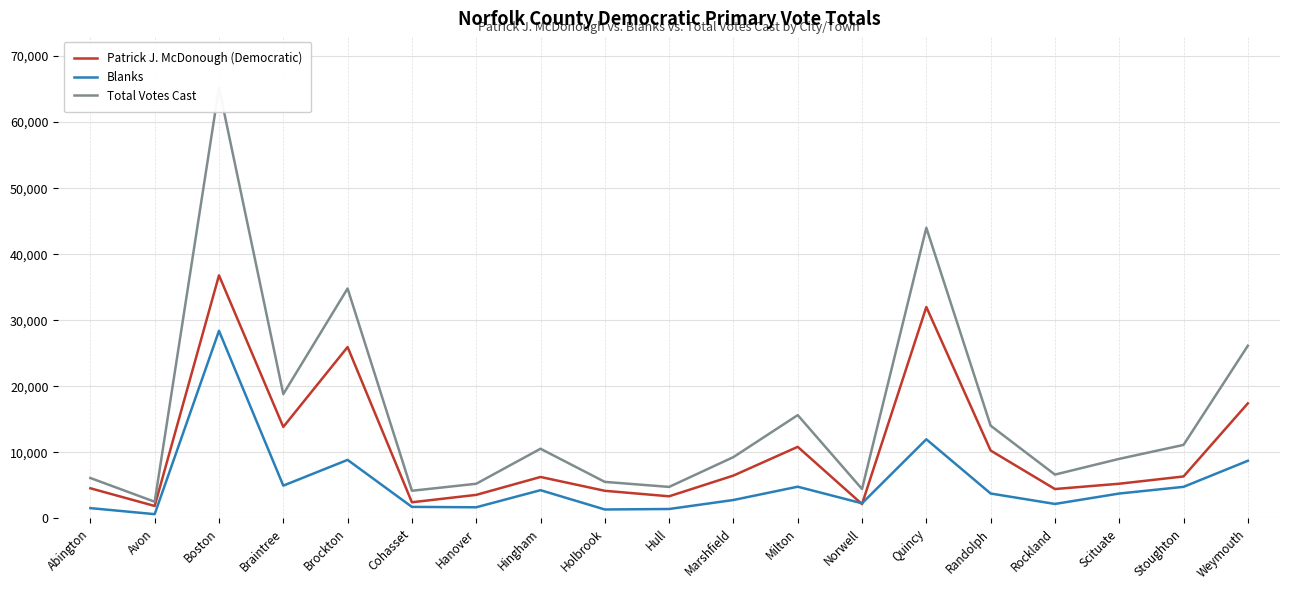

At which category is the sum across all series the highest?

Boston